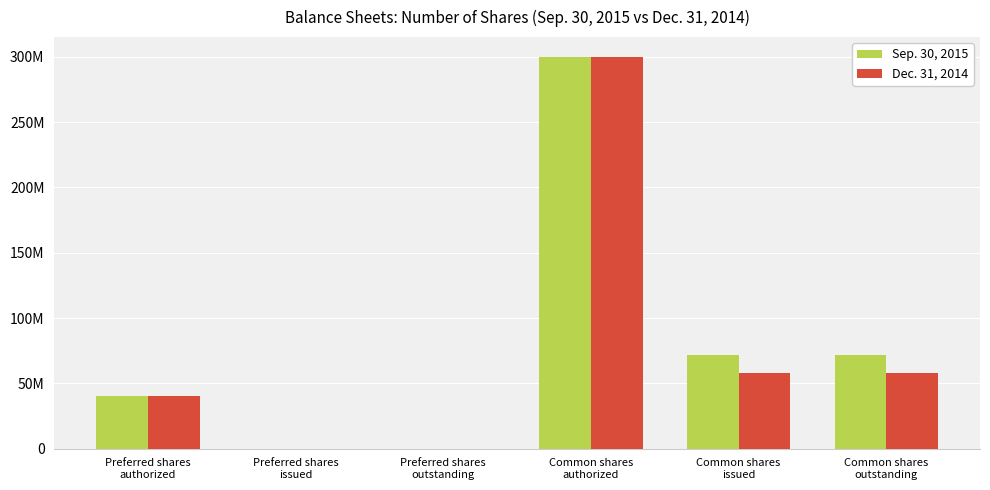

Are the bars horizontal?

No